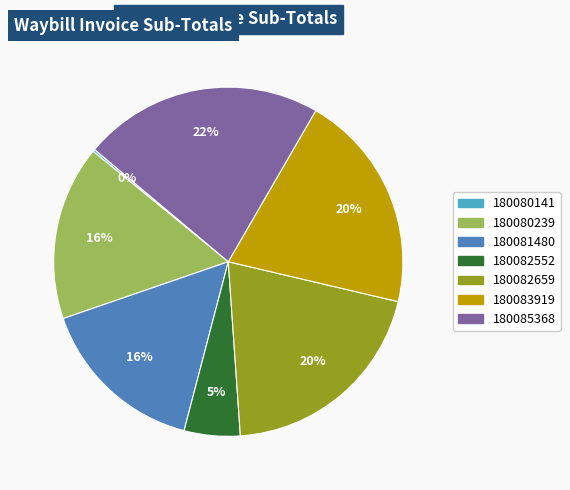

Which category has the biggest portion of the pie?

180085368